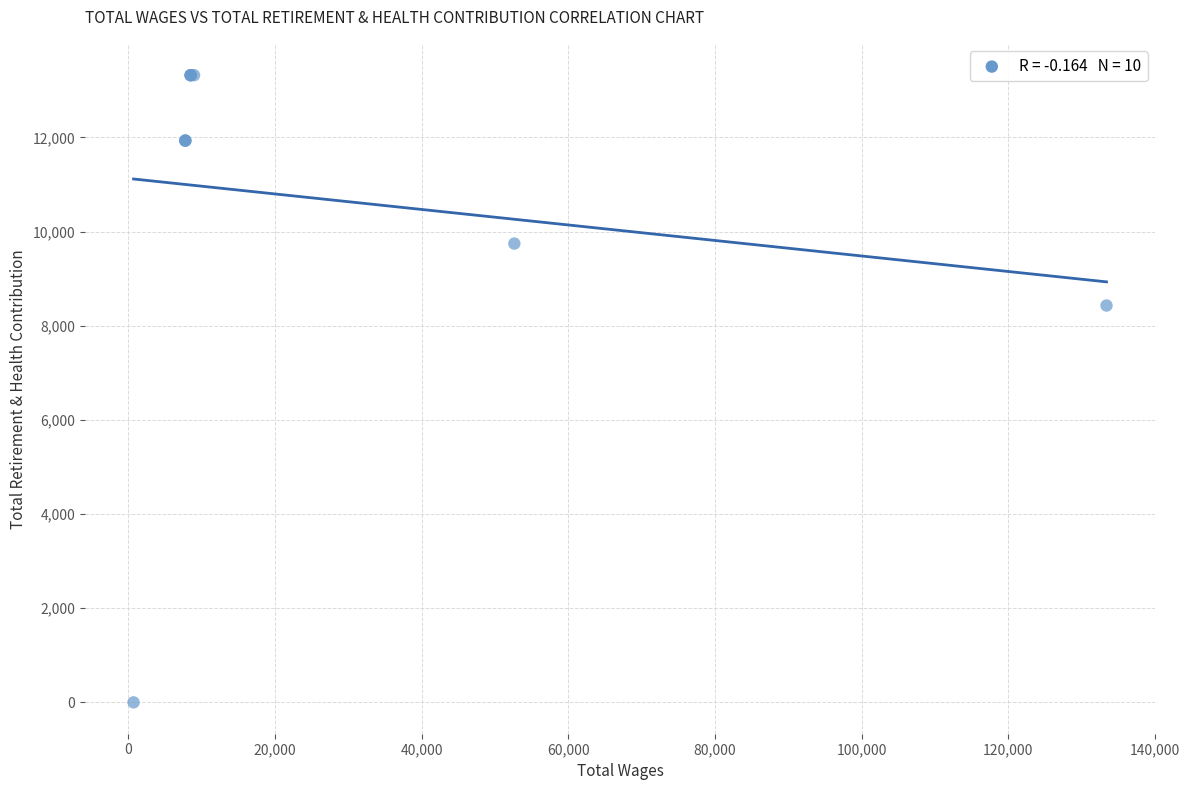

What Y value in the scatter plot is closest to 6660?

8428